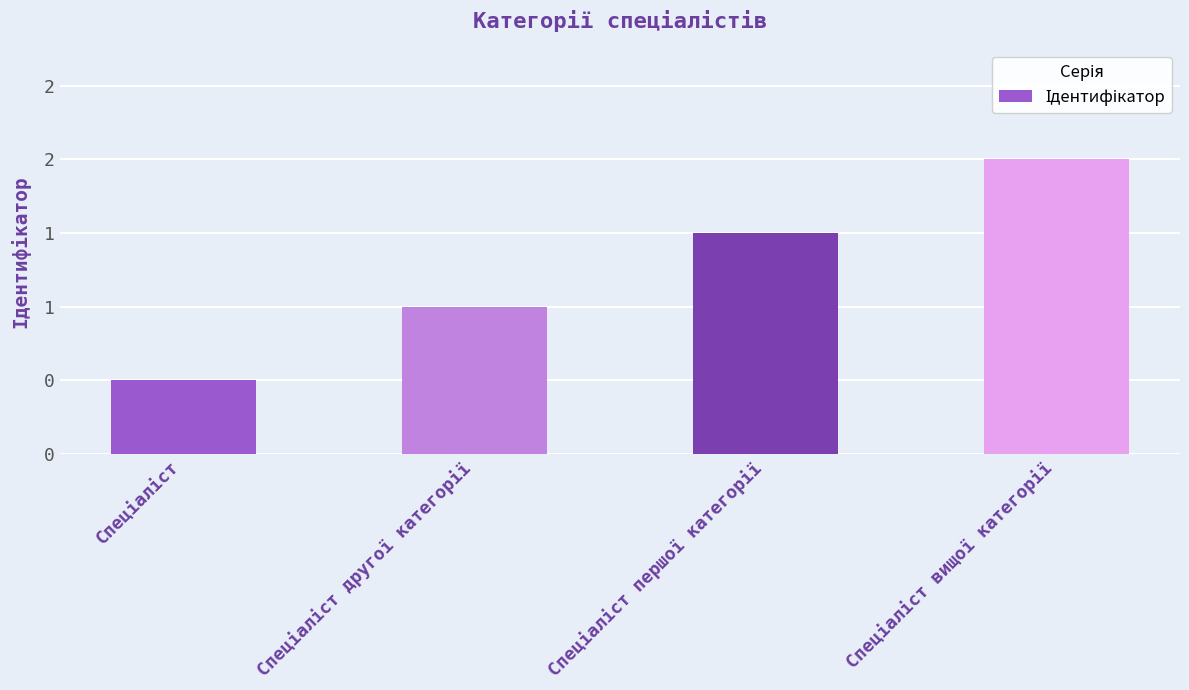

What is the label of the 3rd bar from the right?

Спеціаліст другої категорії